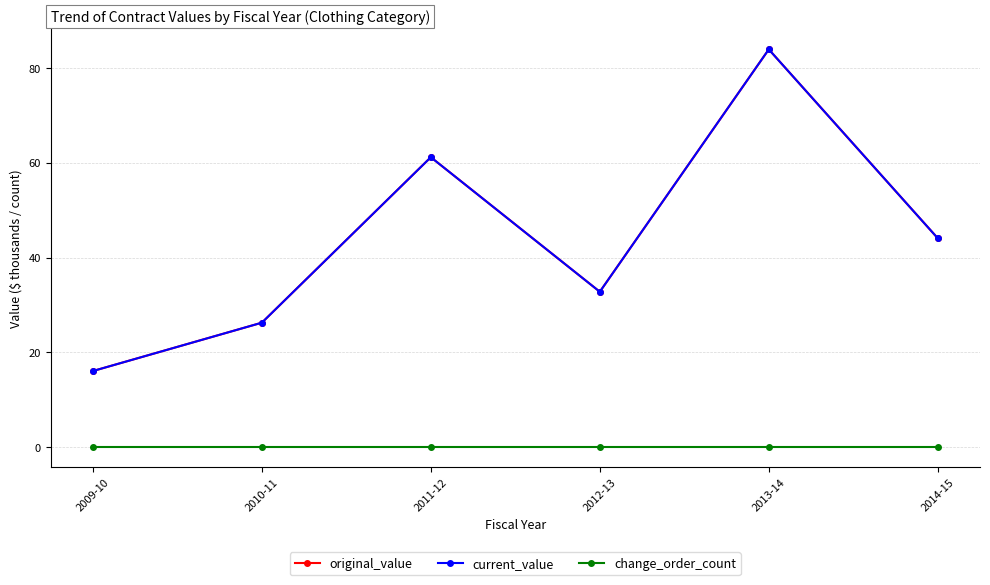

True or false: original_value and change_order_count intersect in this chart.

False